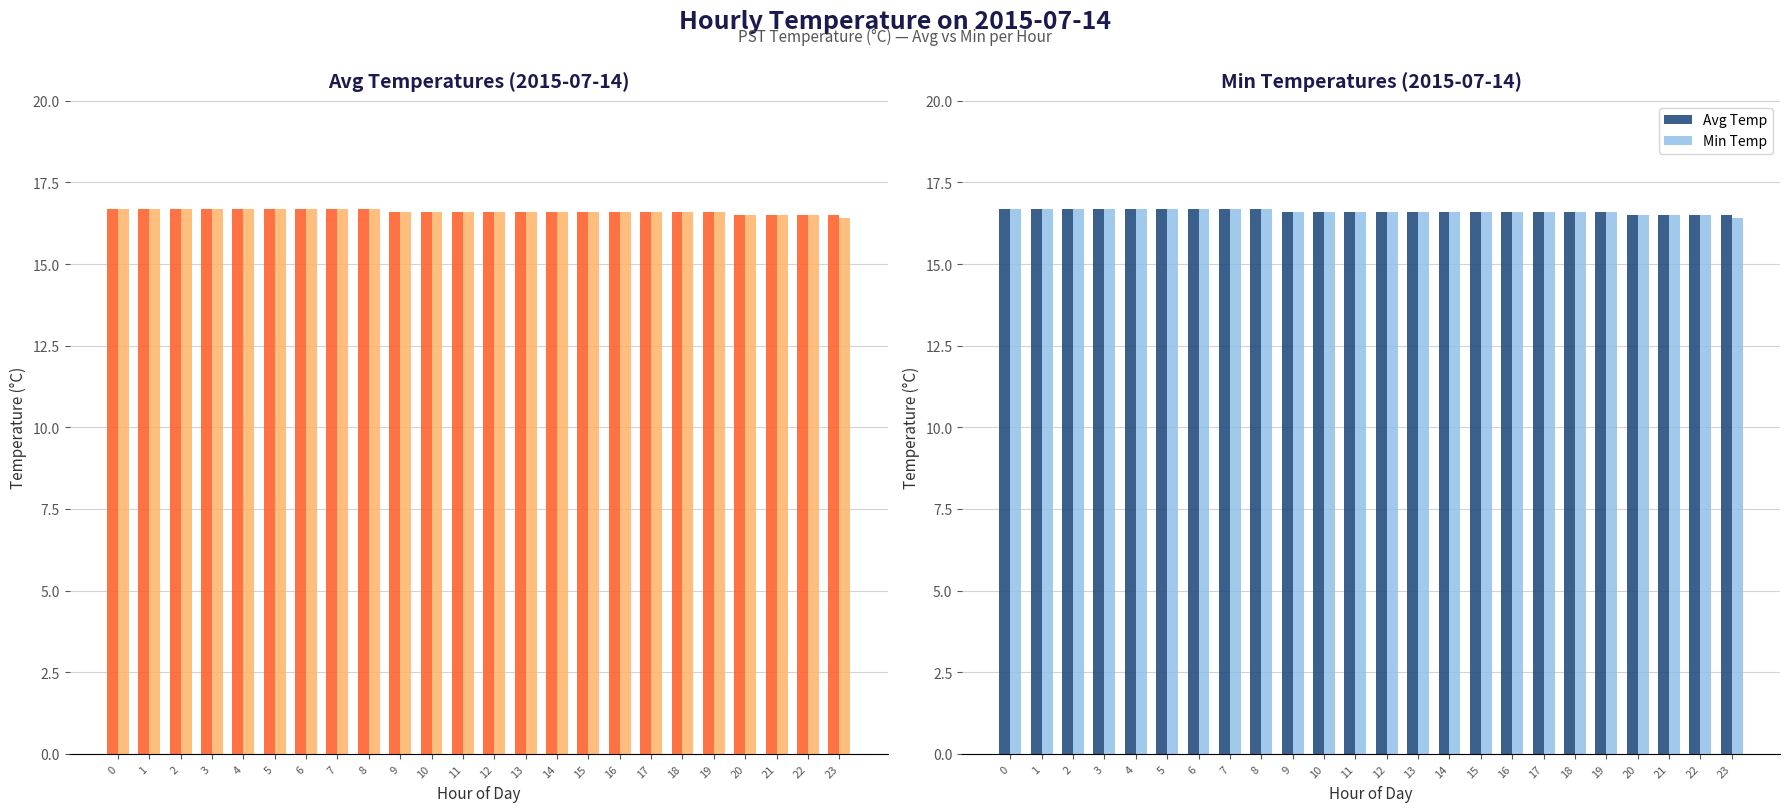

What is the difference between the maximum and second lowest values in the Min Temp series?

0.2